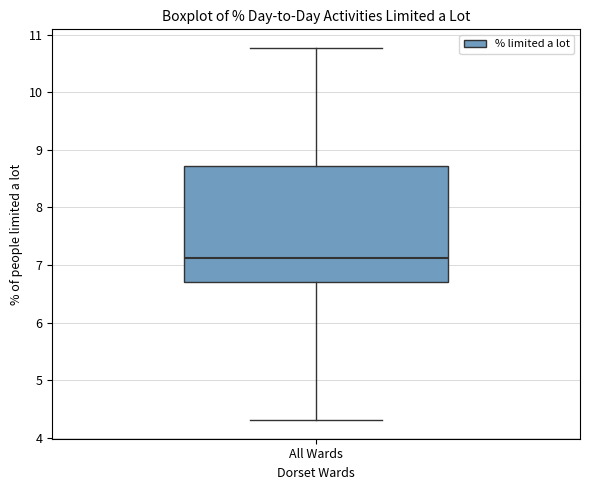

Where is the lower edge of the box for All Wards on the y-axis? The values are not printed on the chart, so give them approximately, as read against the axis.

6.7